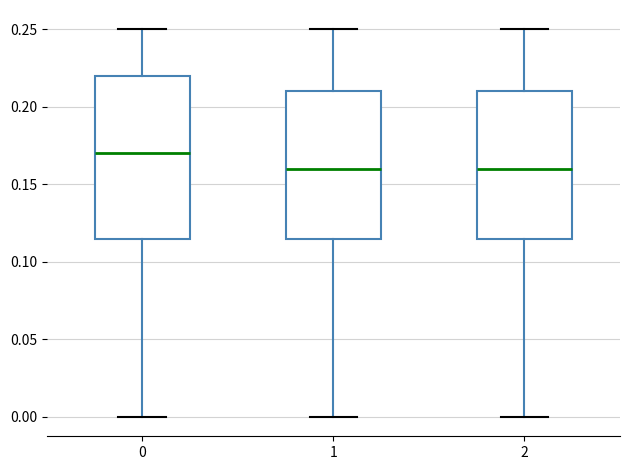

Which box is the tallest, from its lower edge to its upper edge?

0